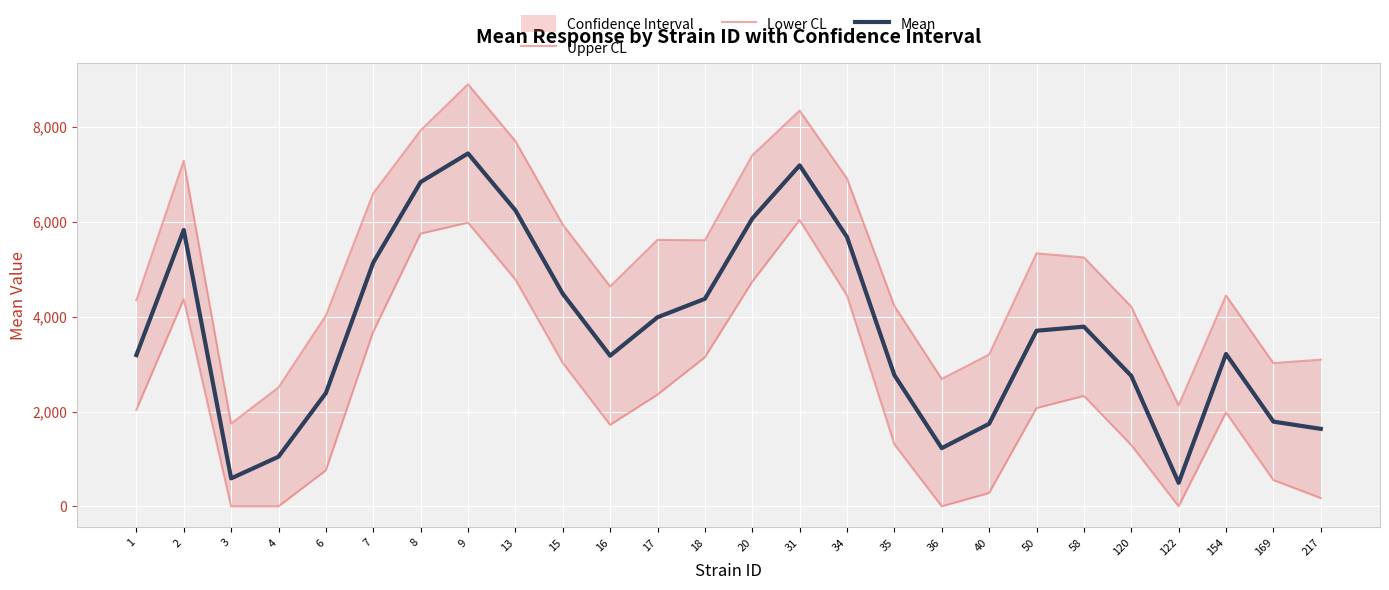

What is the sum of the Lower CL values at 31 and 8?

11786.4